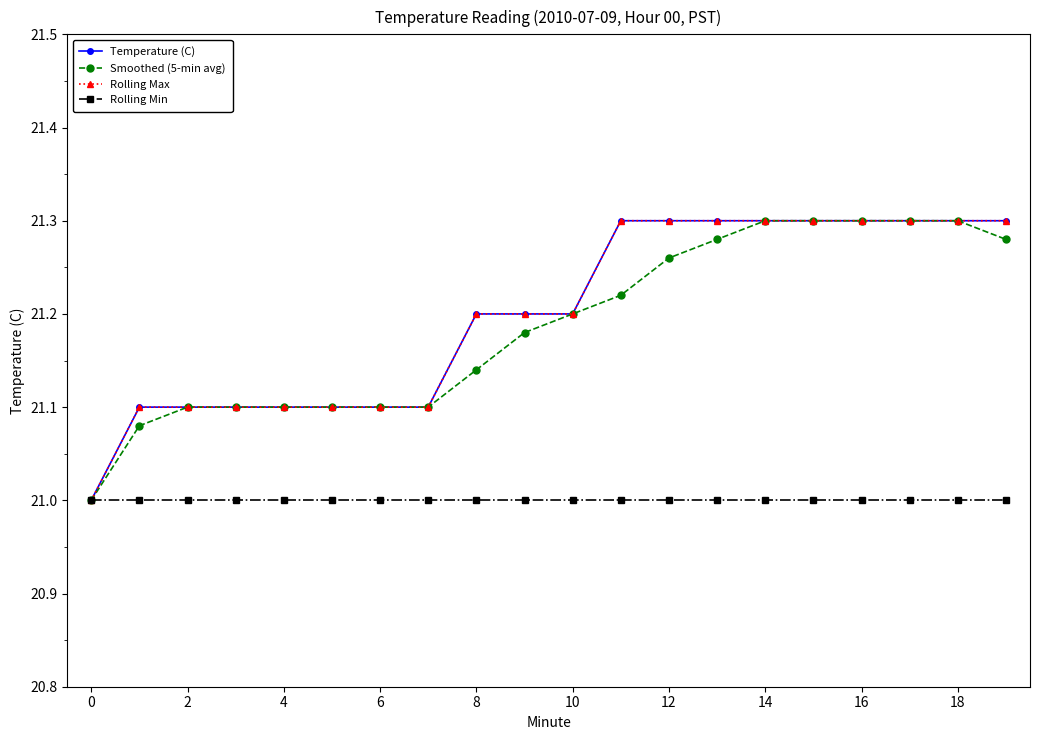

Rank the series by their maximum value, from lowest to highest.

Rolling Min, Temperature (C), Smoothed (5-min avg), Rolling Max